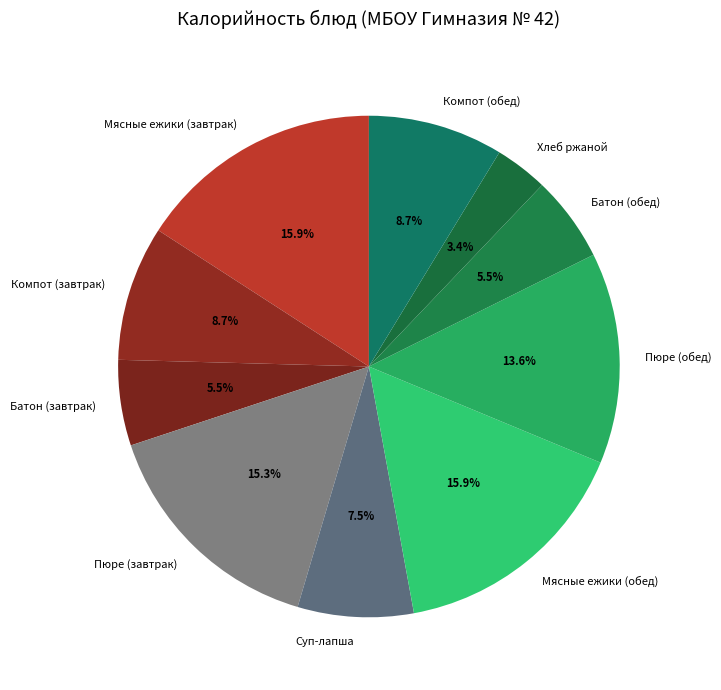

How many slices are in this pie chart?

10